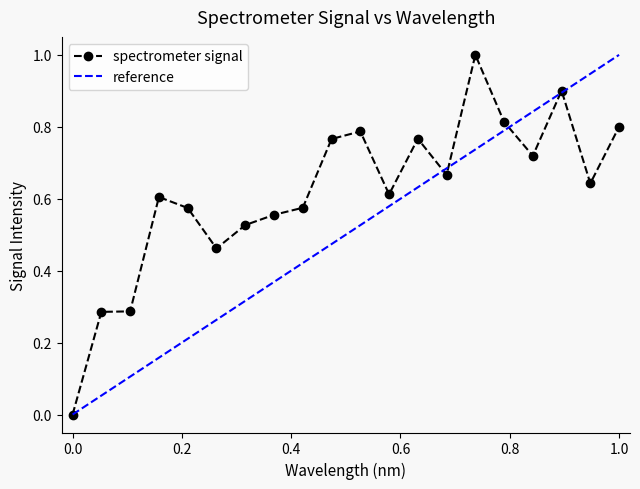

What is the maximum value for spectrometer signal?

1.0